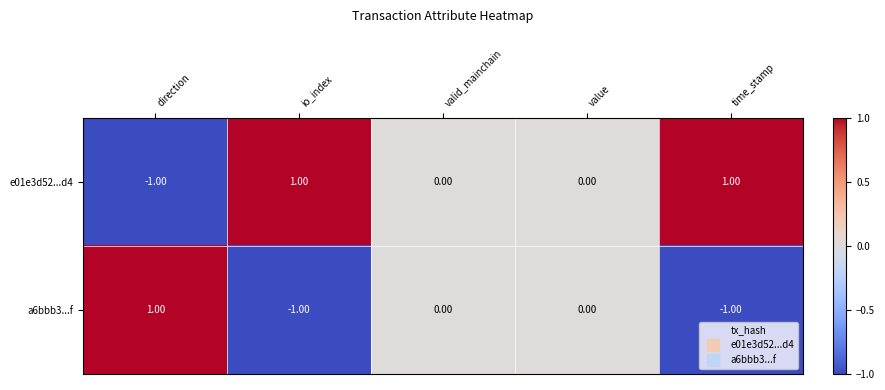

How many negative values does the a6bbb3...f series have?

2